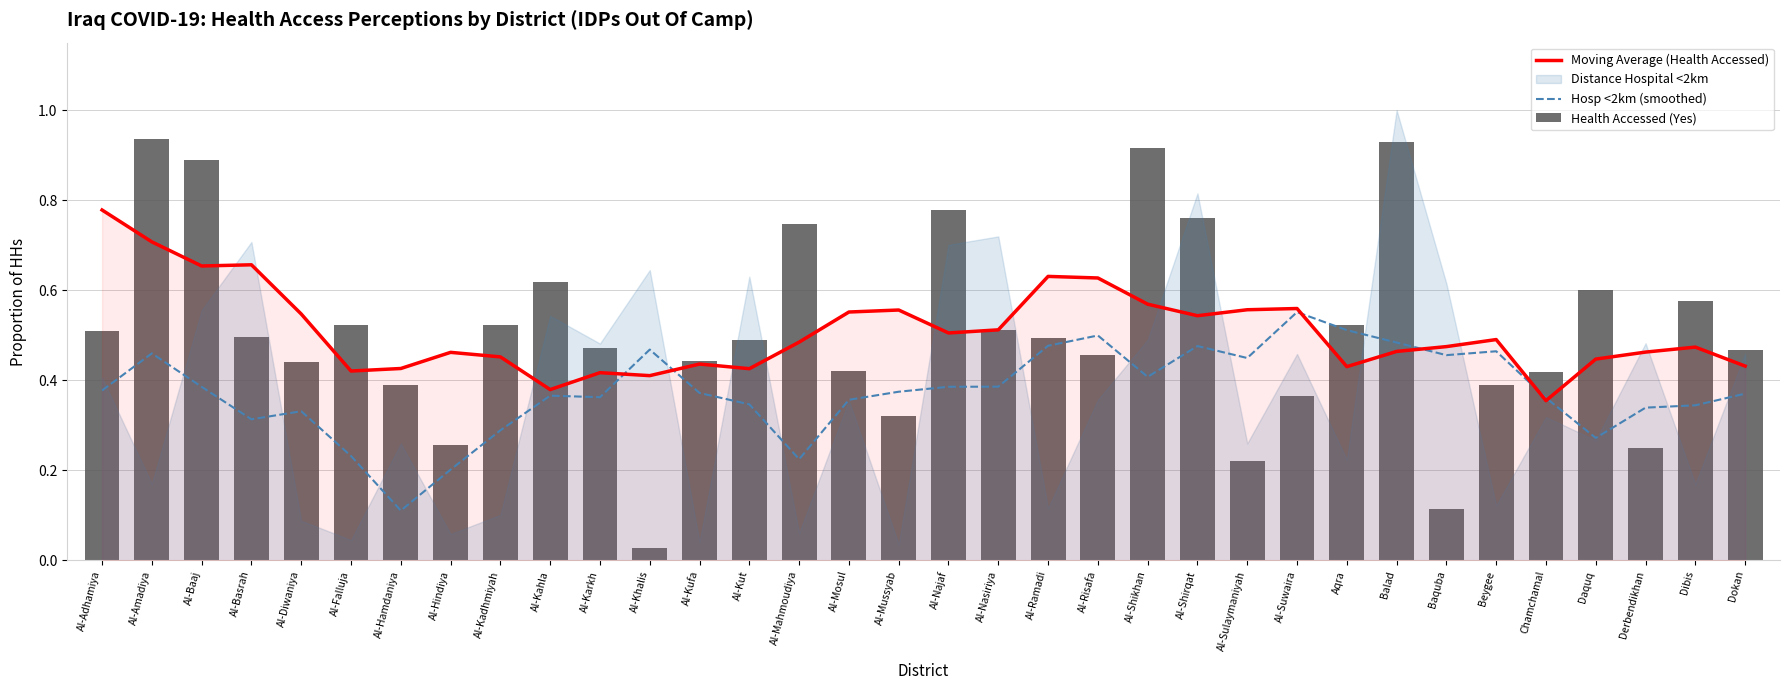

How many groups of bars are there?

34